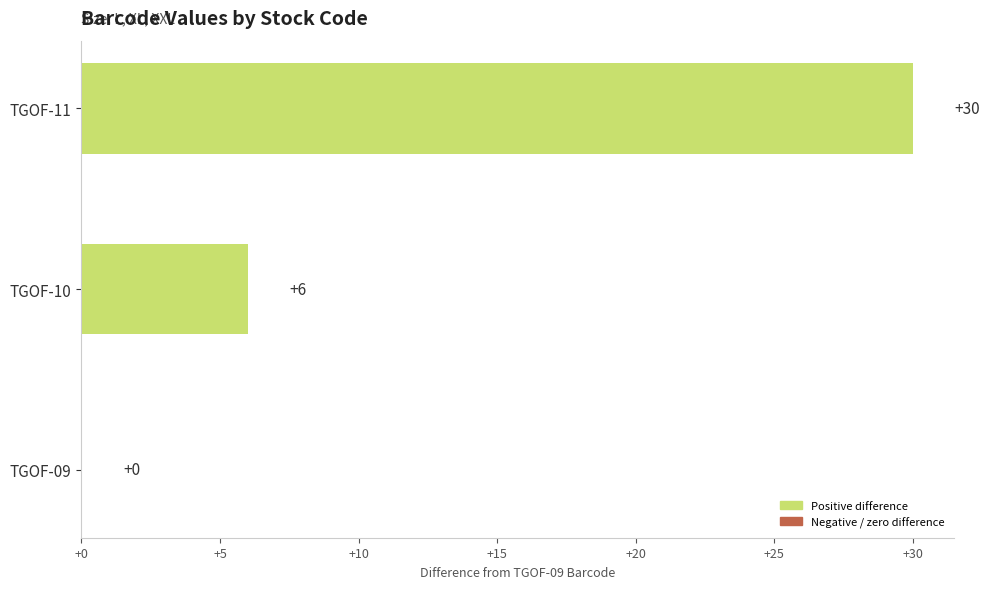

Count the number of data series in this chart.

1